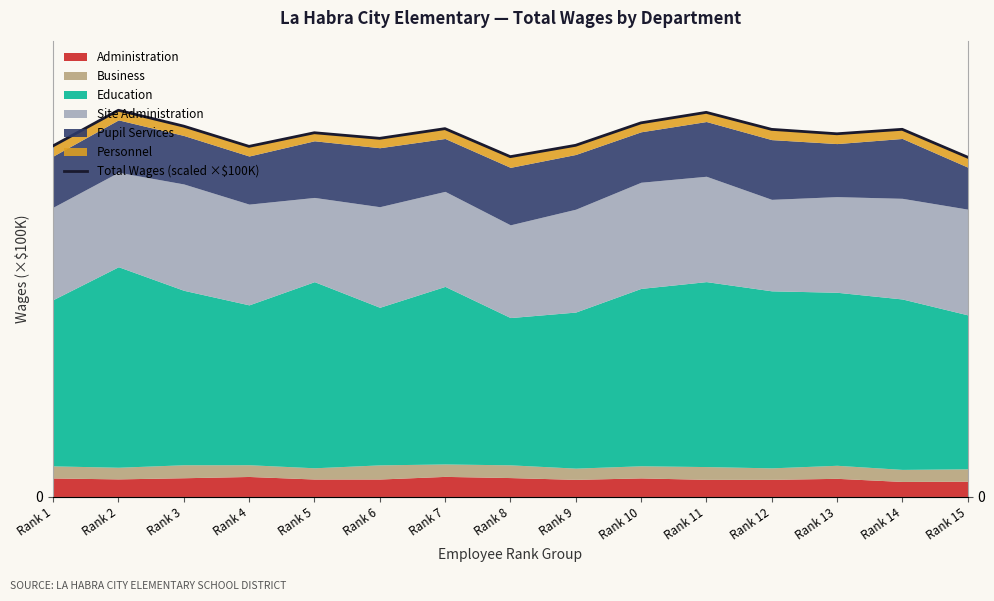

Rank the categories by value from highest to lowest.

Rank 2, Rank 11, Rank 10, Rank 3, Rank 7, Rank 14, Rank 12, Rank 5, Rank 13, Rank 6, Rank 9, Rank 1, Rank 4, Rank 8, Rank 15